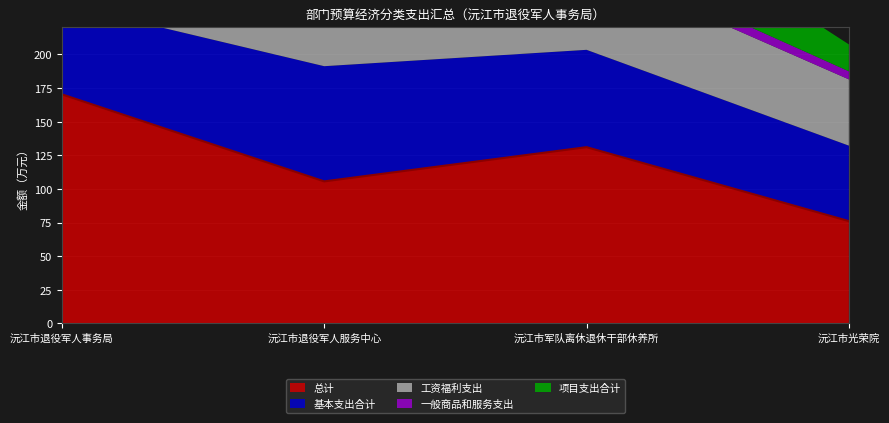

Reading left to right, extract all data points from this chart.

总计: 沅江市退役军人事务局=170.3	沅江市退役军人服务中心=105.6	沅江市军队离休退休干部休养所=131.1	沅江市光荣院=76.1
基本支出合计: 沅江市退役军人事务局=67.3	沅江市退役军人服务中心=85.6	沅江市军队离休退休干部休养所=72.3	沅江市光荣院=56.1
工资福利支出: 沅江市退役军人事务局=60.3	沅江市退役军人服务中心=75.6	沅江市军队离休退休干部休养所=63.6	沅江市光荣院=49.3
一般商品和服务支出: 沅江市退役军人事务局=7.0	沅江市退役军人服务中心=10.0	沅江市军队离休退休干部休养所=8.0	沅江市光荣院=6.0
项目支出合计: 沅江市退役军人事务局=103.0	沅江市退役军人服务中心=20.0	沅江市军队离休退休干部休养所=58.7	沅江市光荣院=20.0